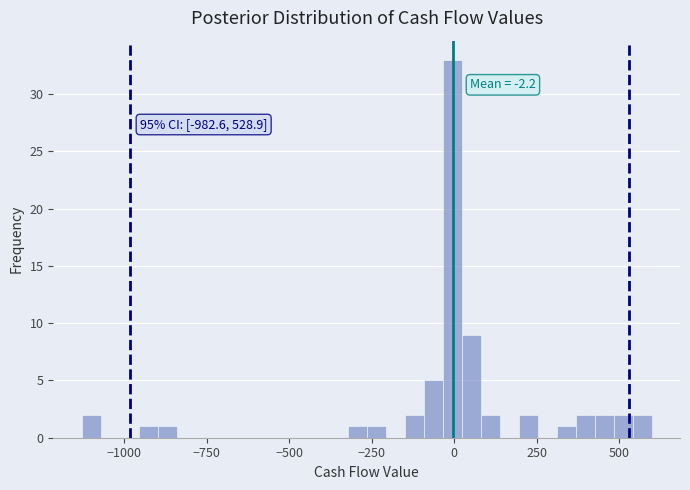

Around what value on the x-axis is the tallest bar? Give the approximate position of its centre, as read against the axis.

0